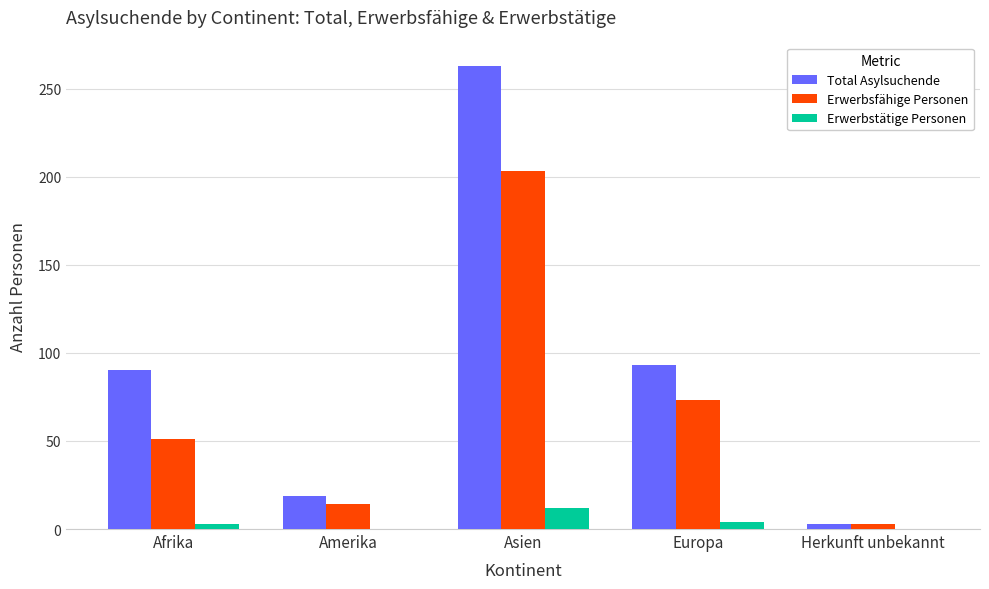

Are the bars grouped side by side (vs. stacked)?

Yes